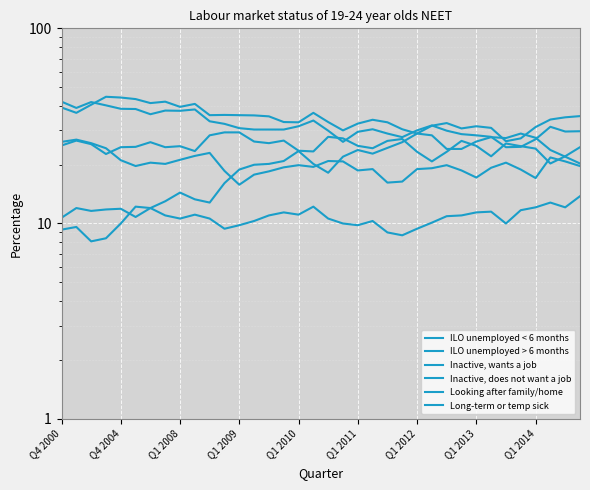

What position from the left is Q1 2013?

8